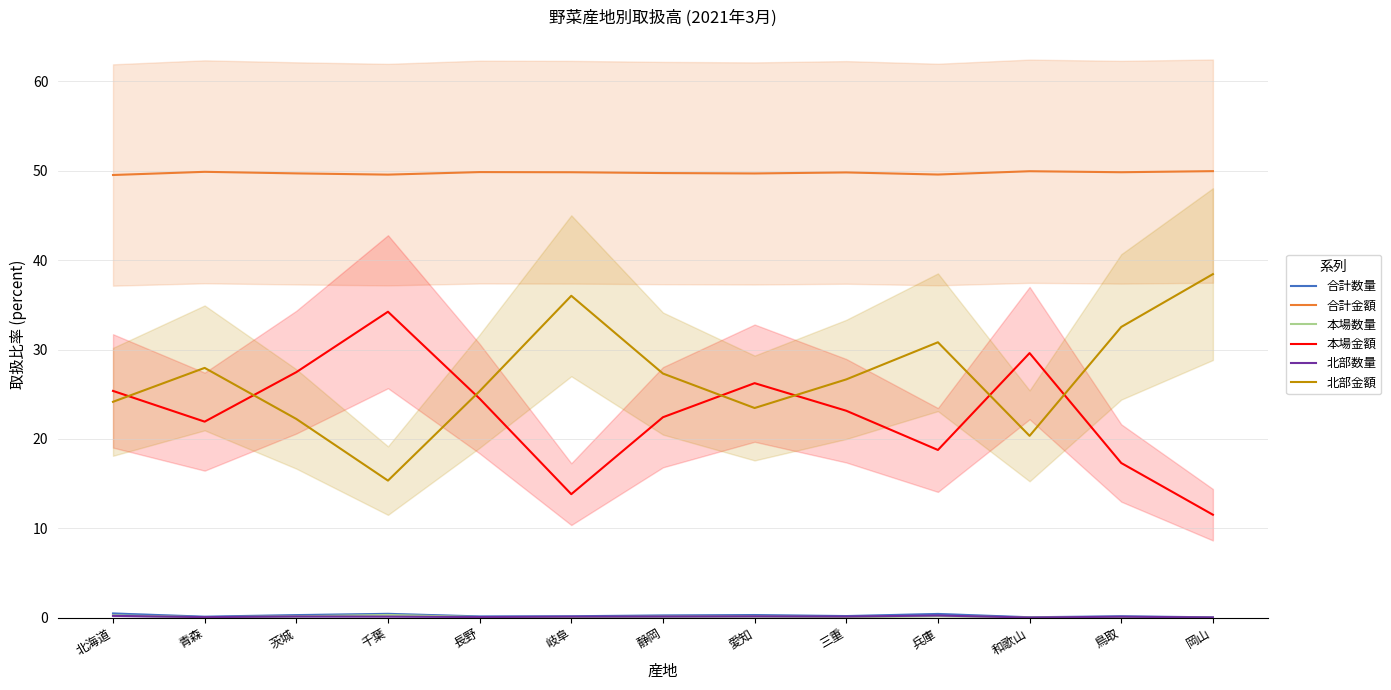

What is the sum of the 北部数量 values at 三重 and 北海道?

0.3